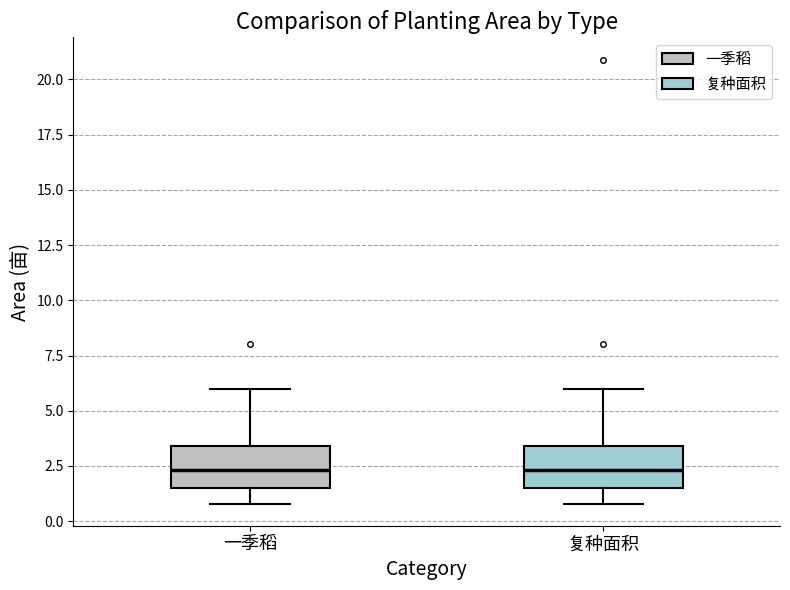

Reading left to right, read every box against the y-axis: the position of its median line, the range the box covers, and the ends of its whiskers. The values are not printed on the chart, so give them approximately, as read against the axis.

一季稻: median 2.5, box 1.5 to 3.5, whiskers 1.0 to 6.0
复种面积: median 2.5, box 1.5 to 3.5, whiskers 1.0 to 6.0